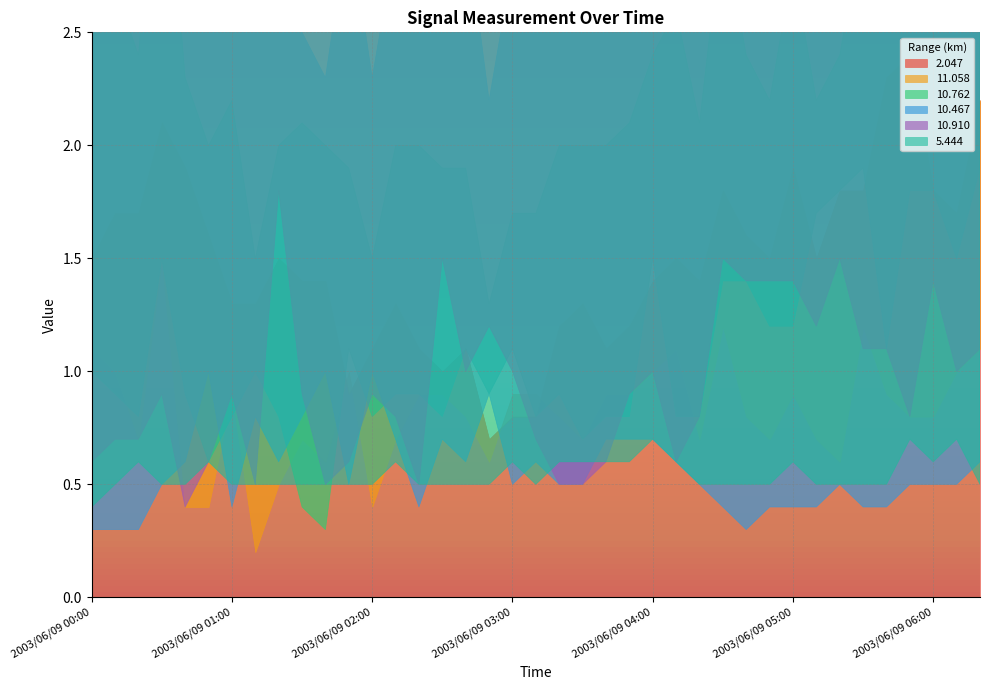

What is the total value across all series at 2003/06/09 03:20?

4.5